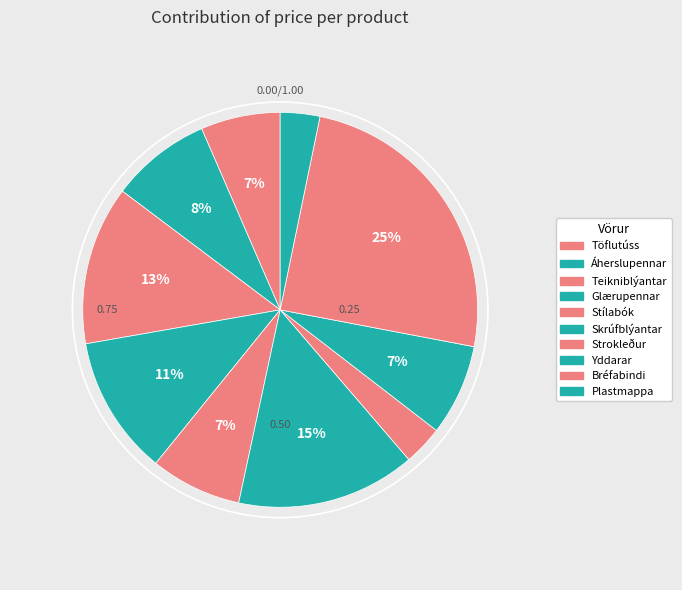

Do Töflutúss and Plastmappa together represent more than half of the pie?

No